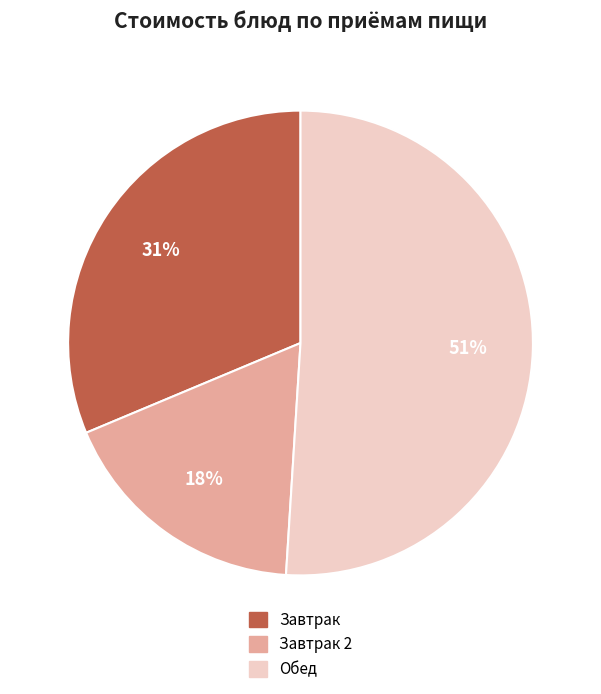

Is there a majority slice in this chart?

Yes